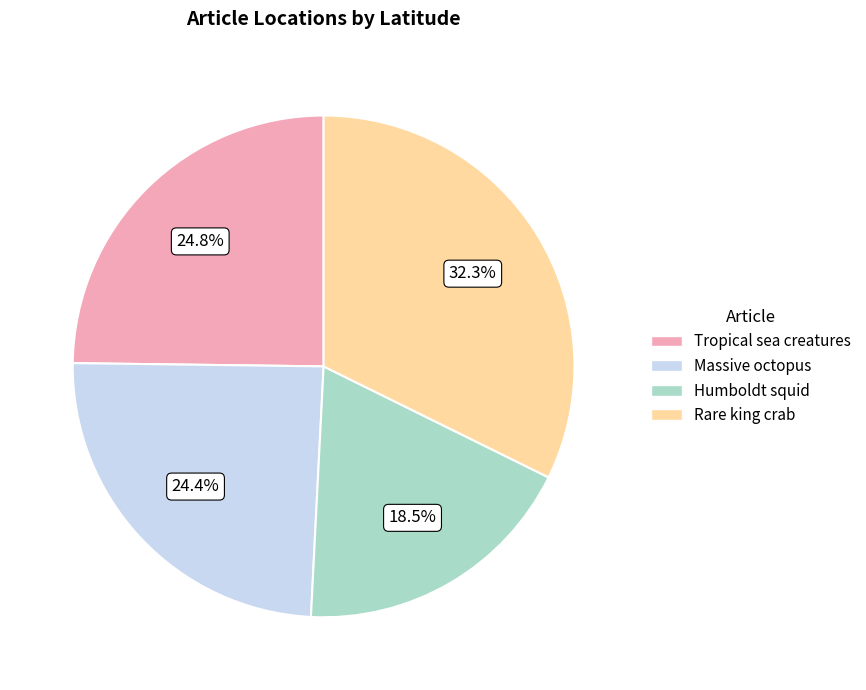

The Rare king crab slice represents 25% of the pie. True or false?

False